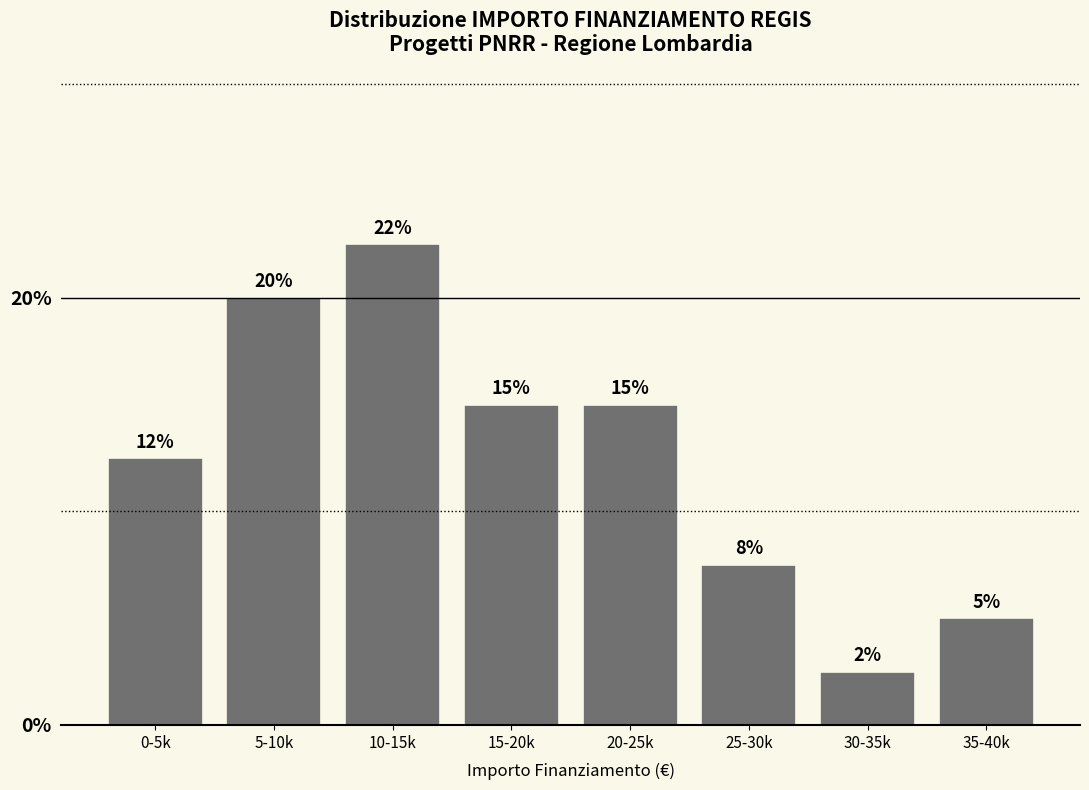

Which label corresponds to the largest value in the chart?

10-15k